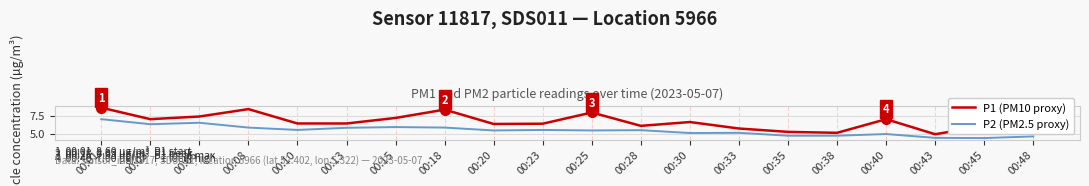

Read the P1 (PM10 proxy) value at 00:13.

6.4